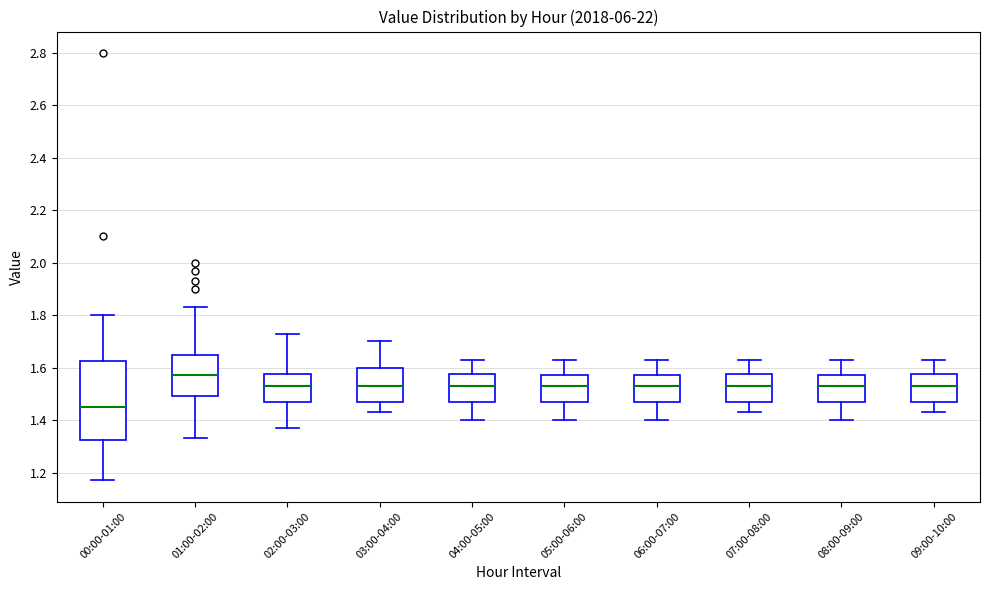

Where does the lower whisker of the box for 07:00-08:00 end on the y-axis? The values are not printed on the chart, so give them approximately, as read against the axis.

1.44